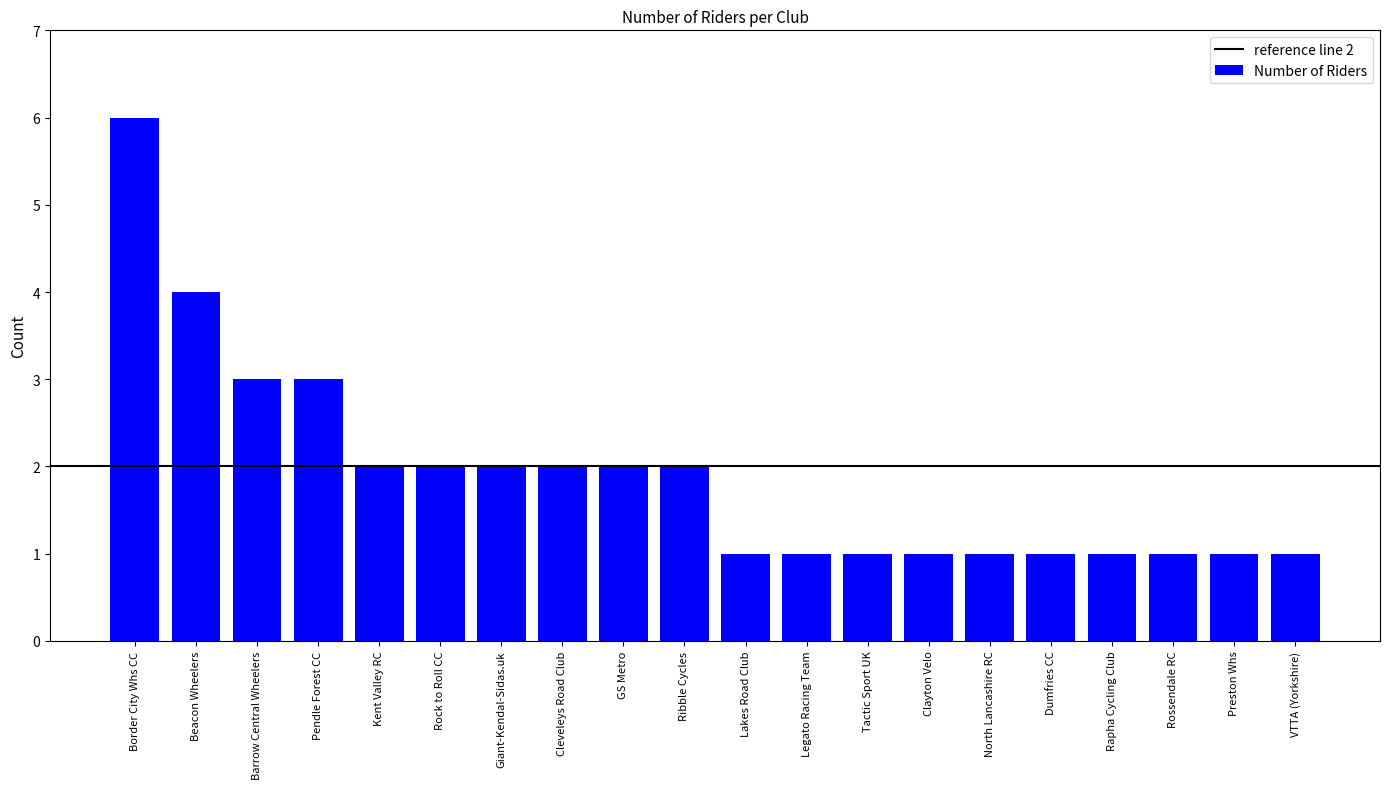

What value does the data have at Pendle Forest CC?

3